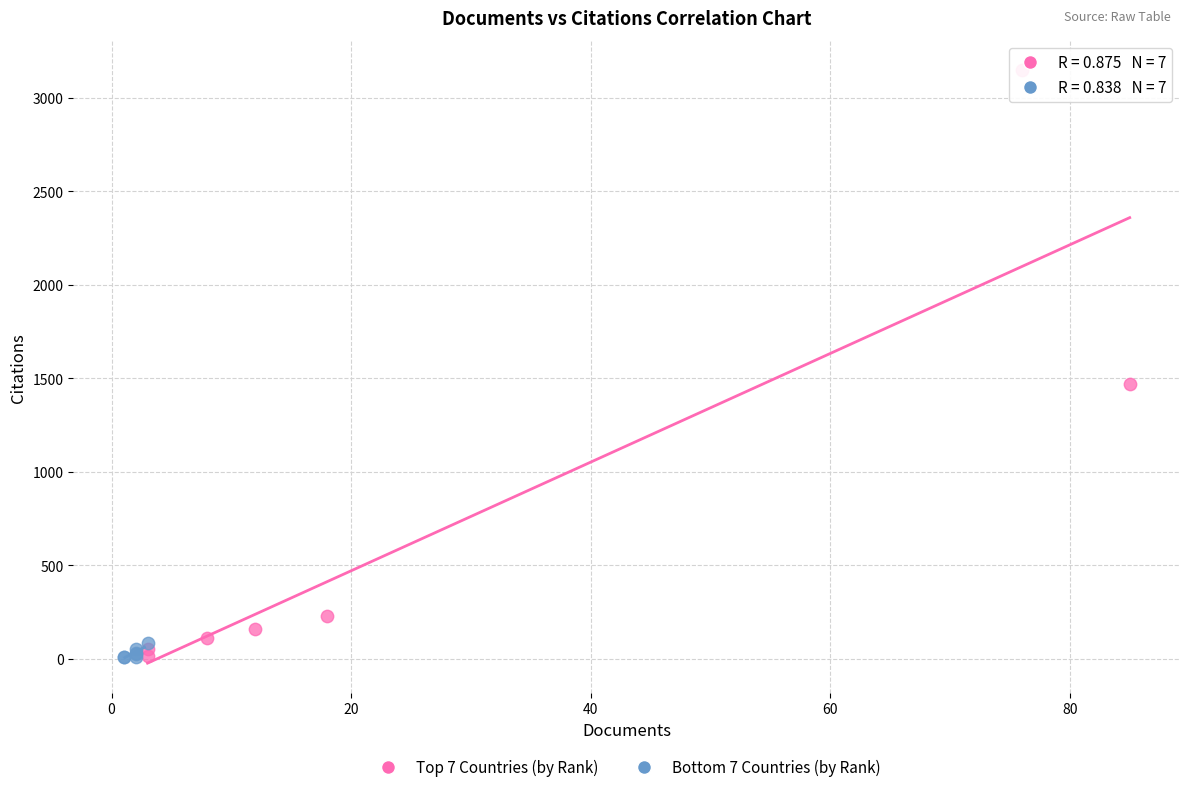

Which series has the largest Y range (max minus min)?

Top 7 Countries (by Rank)